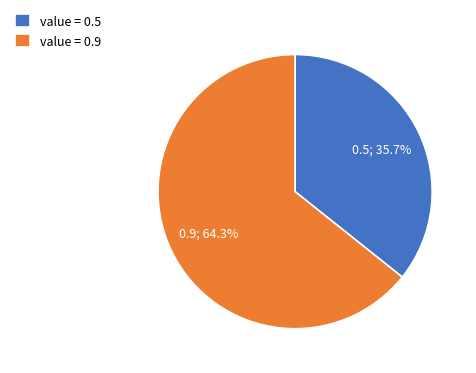

What is the total percentage of value = 0.5 and value = 0.9?

100.0%